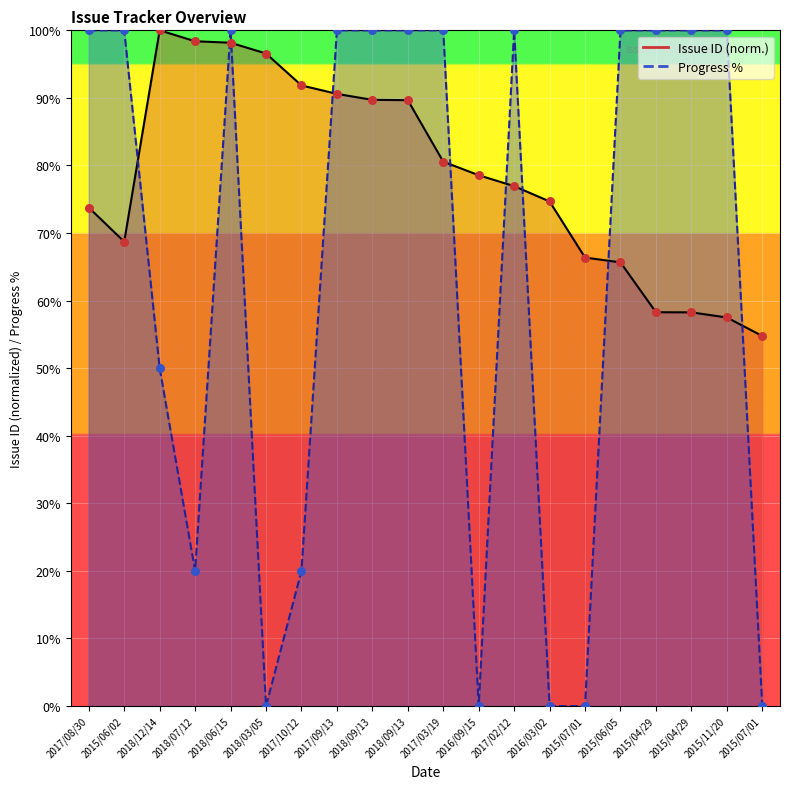

What are all the series names shown in the legend?

Issue ID, Progress